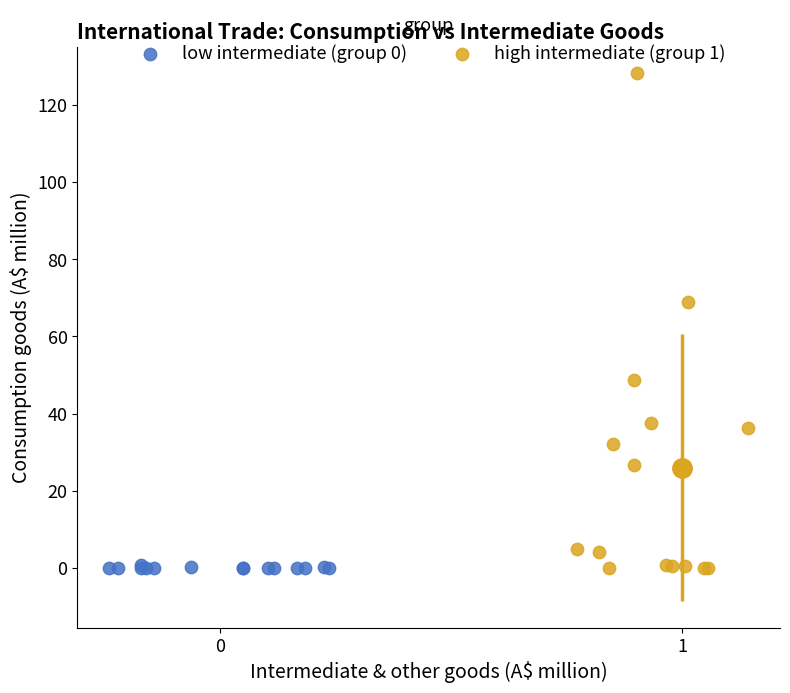

Which series has the widest spread of Y values?

high intermediate (group 1)